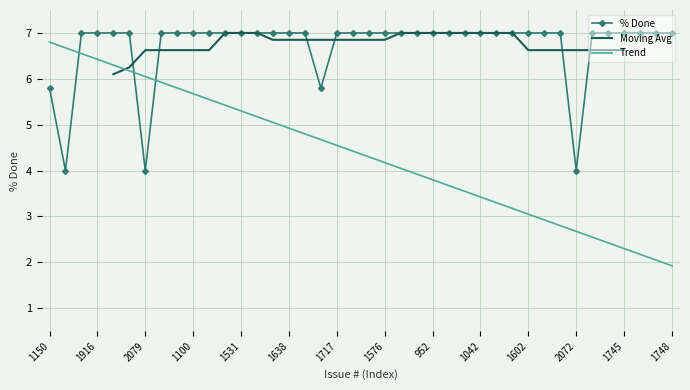

Count the values in the range 7 to 8.

35